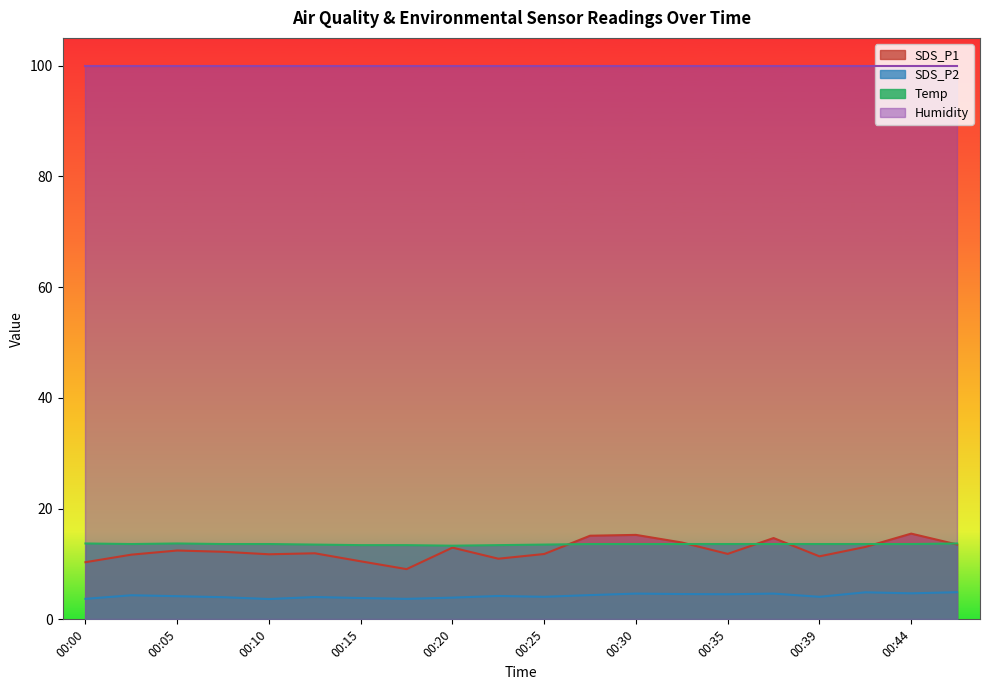

What is the difference between the maximum and minimum values in the Temp series?

0.4